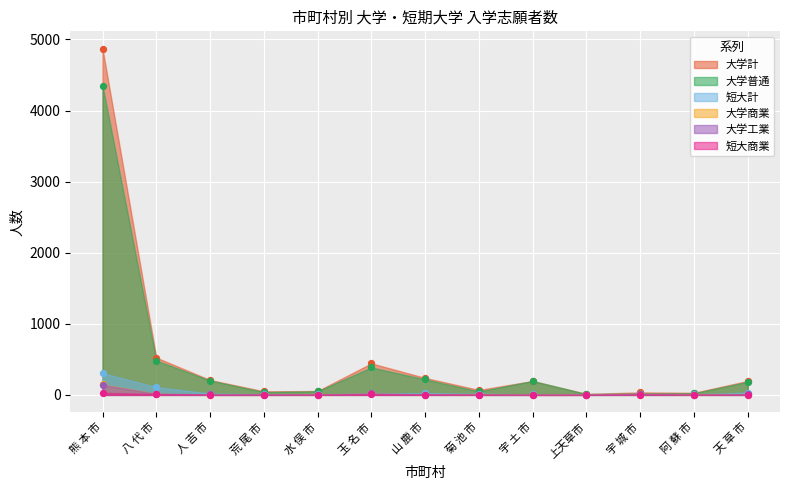

Which series contains the highest Y value?

大学計